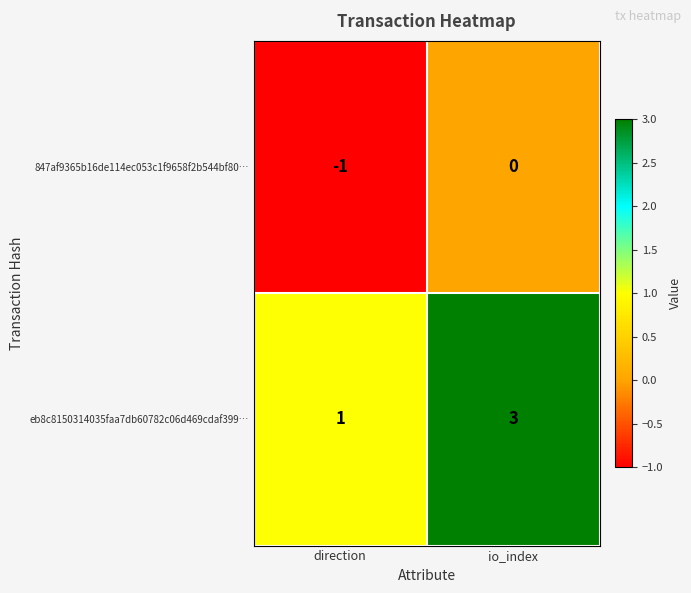

What is the sum of all eb8c8150314035faa7db60782c06d469cdaf399… values?

4